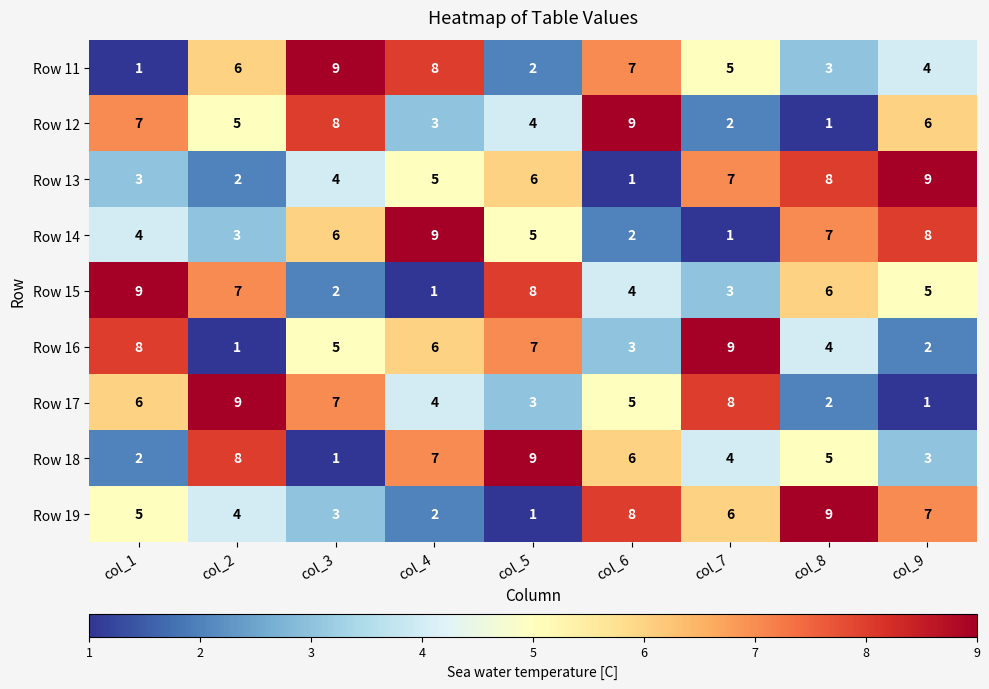

At col_3, list the series in order from smallest to largest.

Row 18, Row 15, Row 19, Row 13, Row 16, Row 14, Row 17, Row 12, Row 11